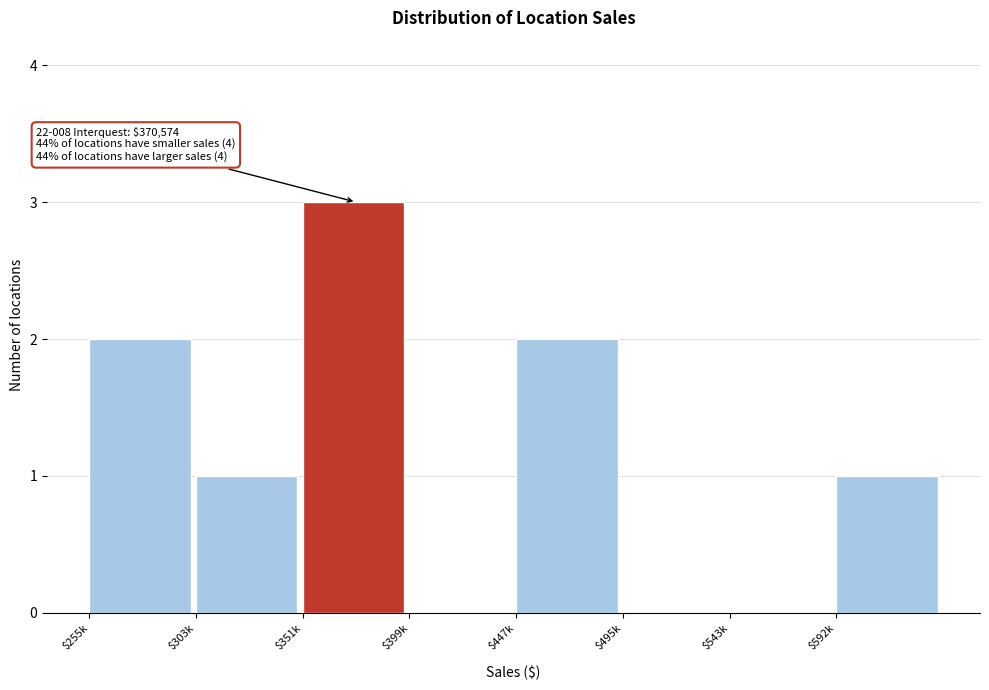

The chart shows a value of 2 at $592k. True or false?

False